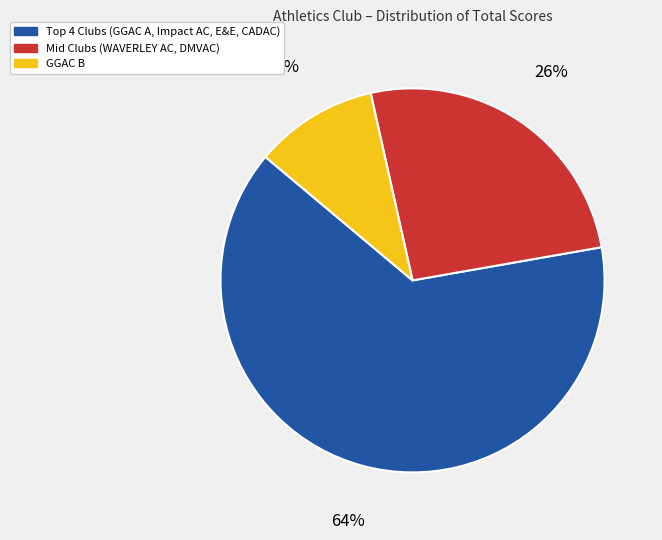

Which category has the biggest portion of the pie?

Top 4 Clubs (GGAC A, Impact AC, E&E, CADAC)